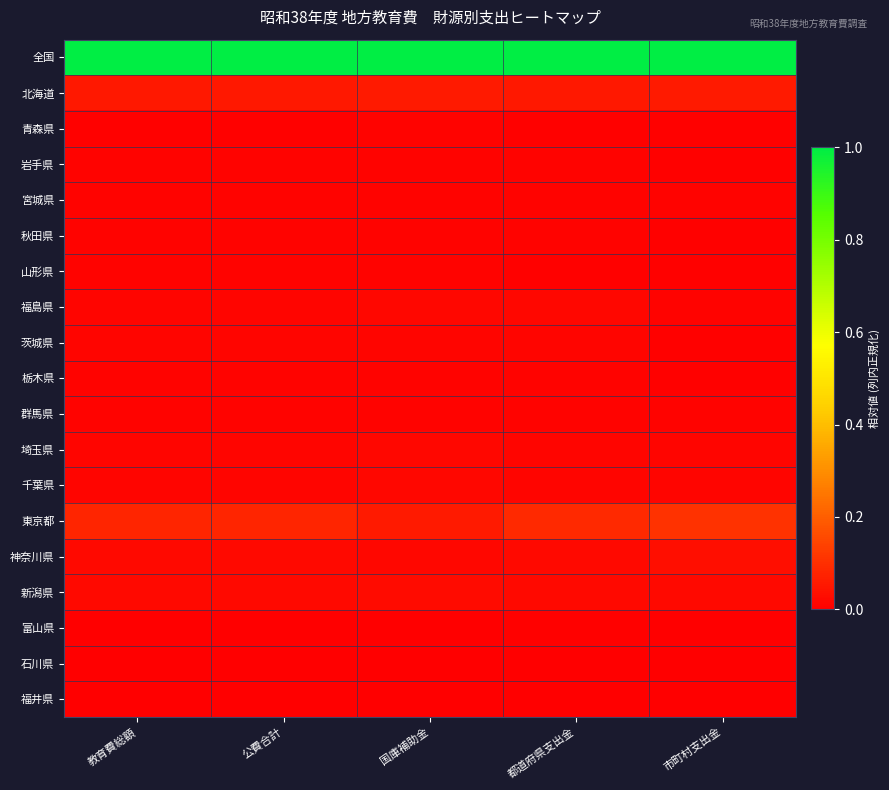

List the series in order of their peak value, lowest first.

福井県, 石川県, 富山県, 山形県, 青森県, 秋田県, 栃木県, 群馬県, 岩手県, 宮城県, 茨城県, 千葉県, 福島県, 埼玉県, 新潟県, 神奈川県, 北海道, 東京都, 全国